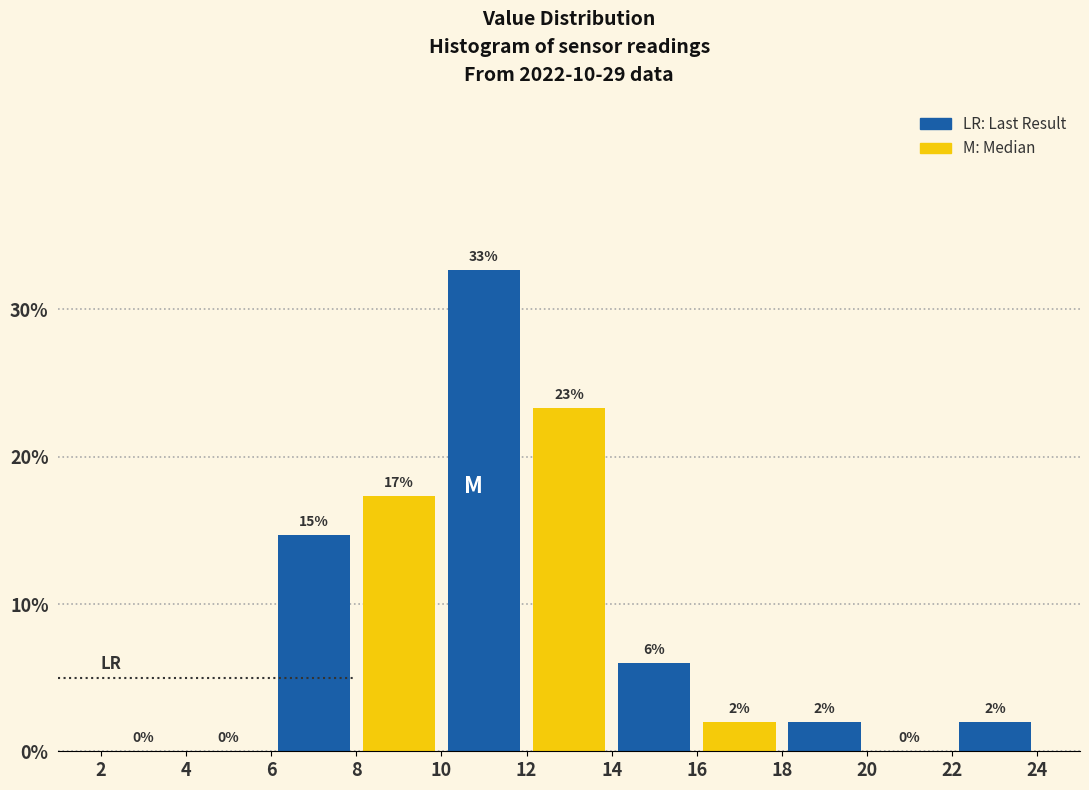

Which range on the x-axis has the tallest bar?

10 to 12